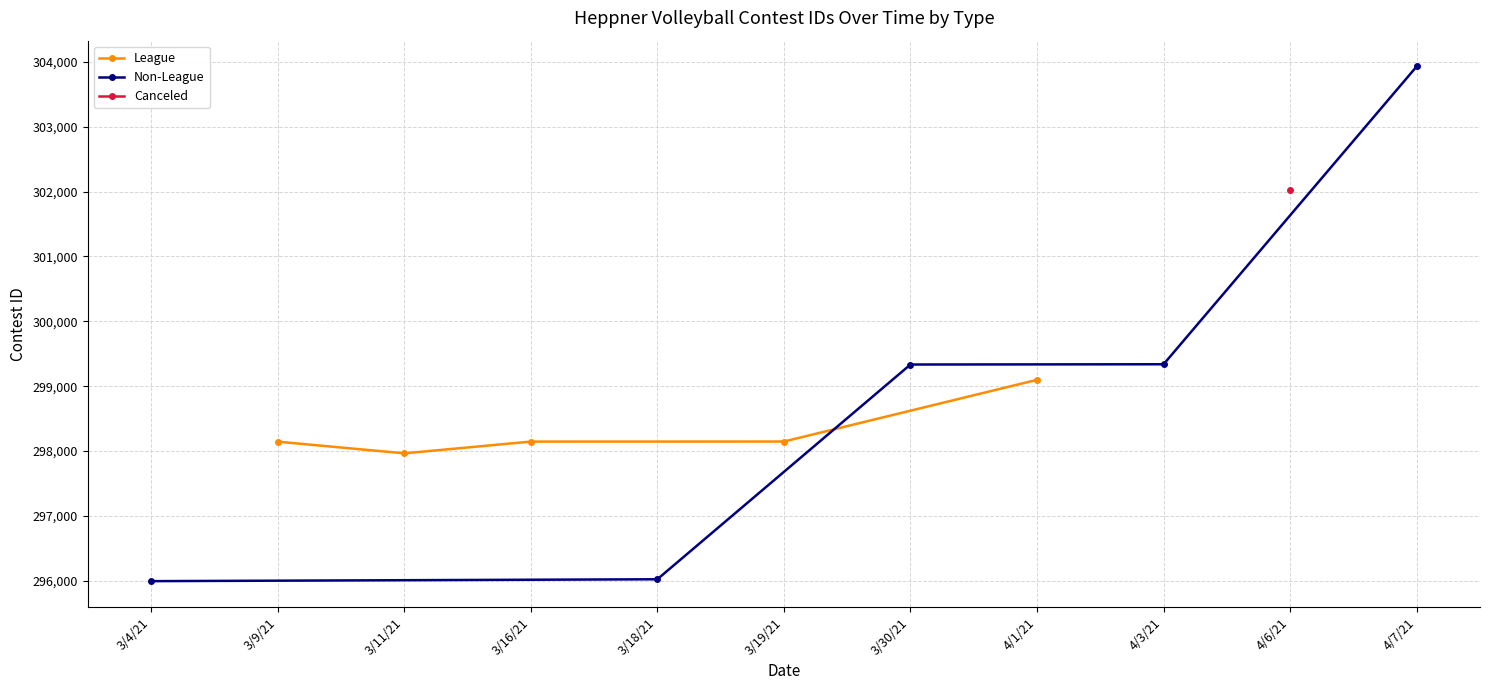

At which label does League reach its peak?

4/1/21